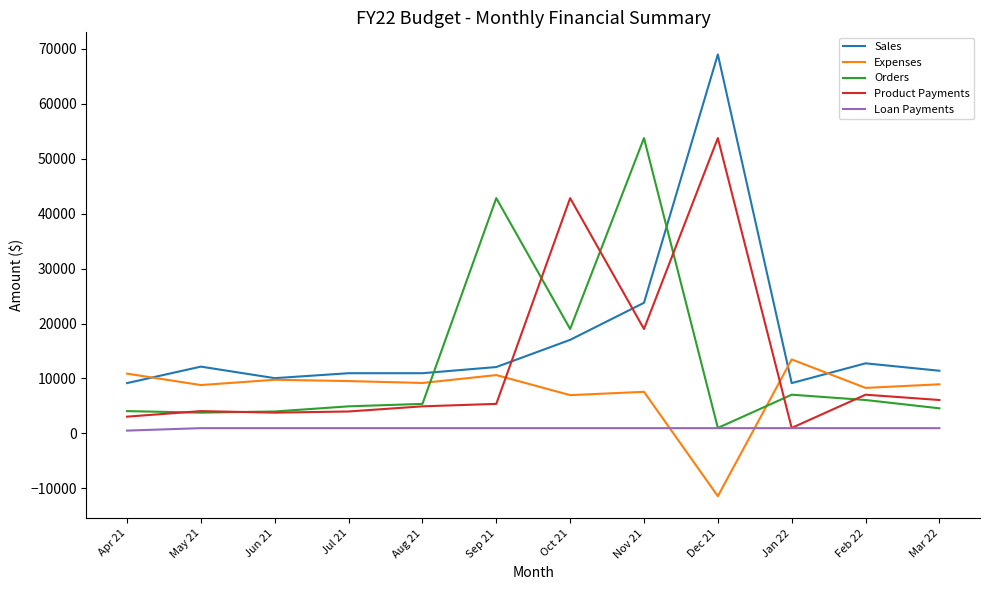

Which series ends up on top after the final intersection of Expenses and Orders?

Expenses